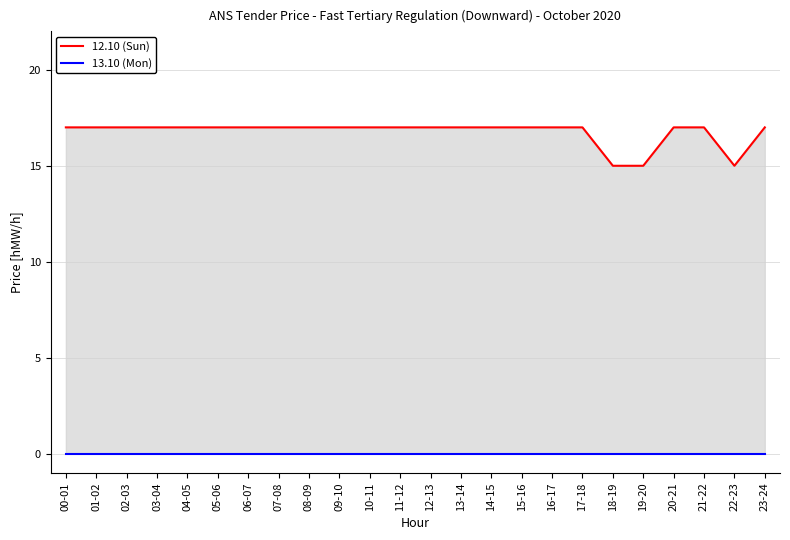

Which series has the widest spread of values?

12.10 (Sun)